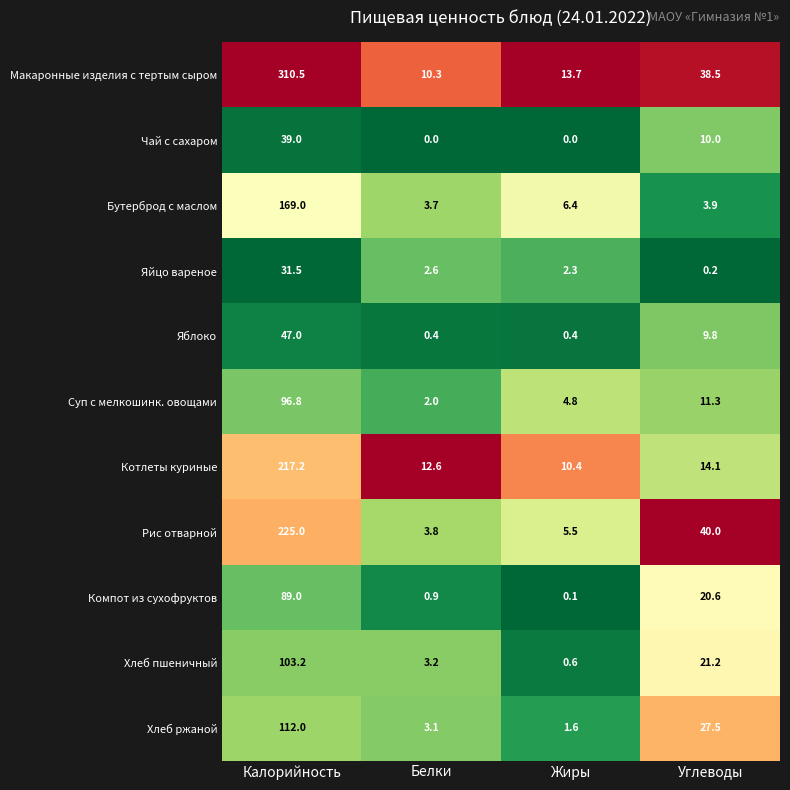

At which category is the sum across all series the highest?

Калорийность